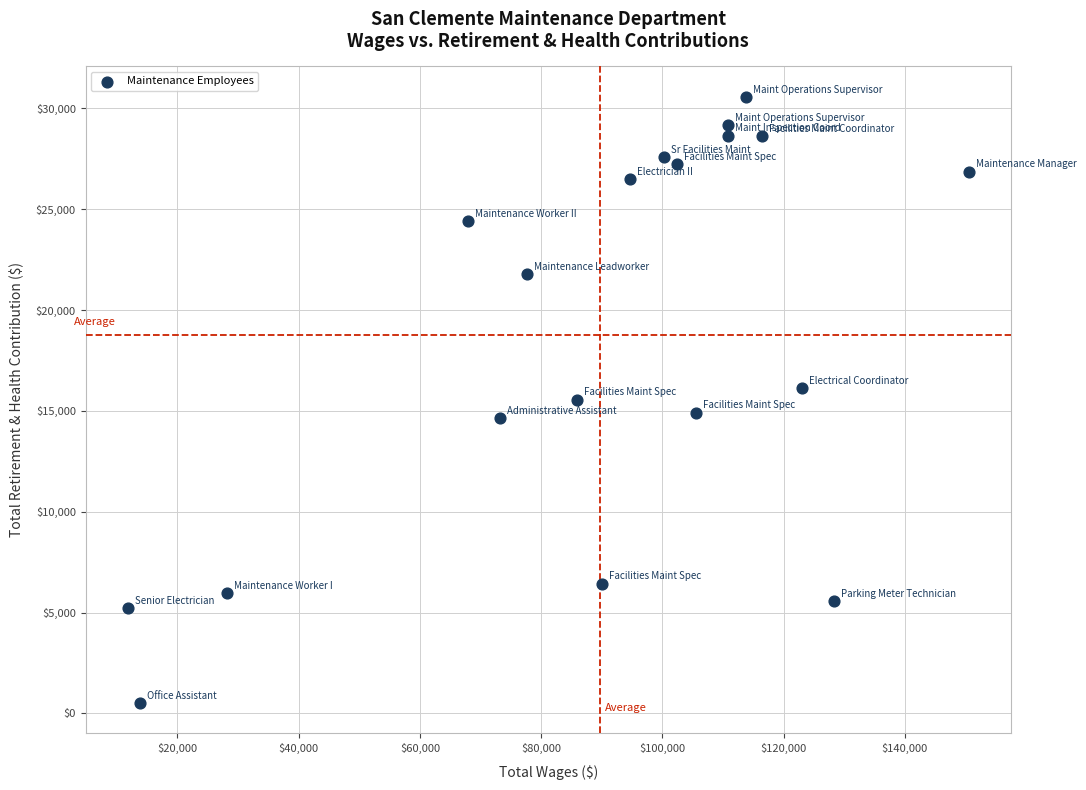

What is the range of Y values (max minus min)?

30060